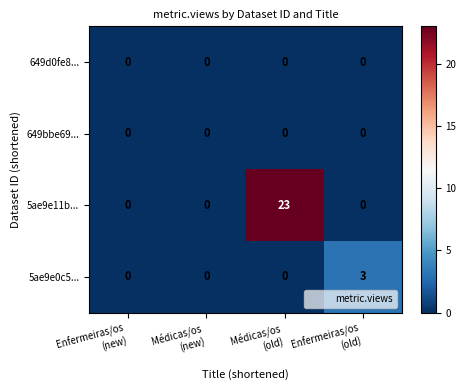

Which series has the largest range (max minus min)?

5ae9e11b...